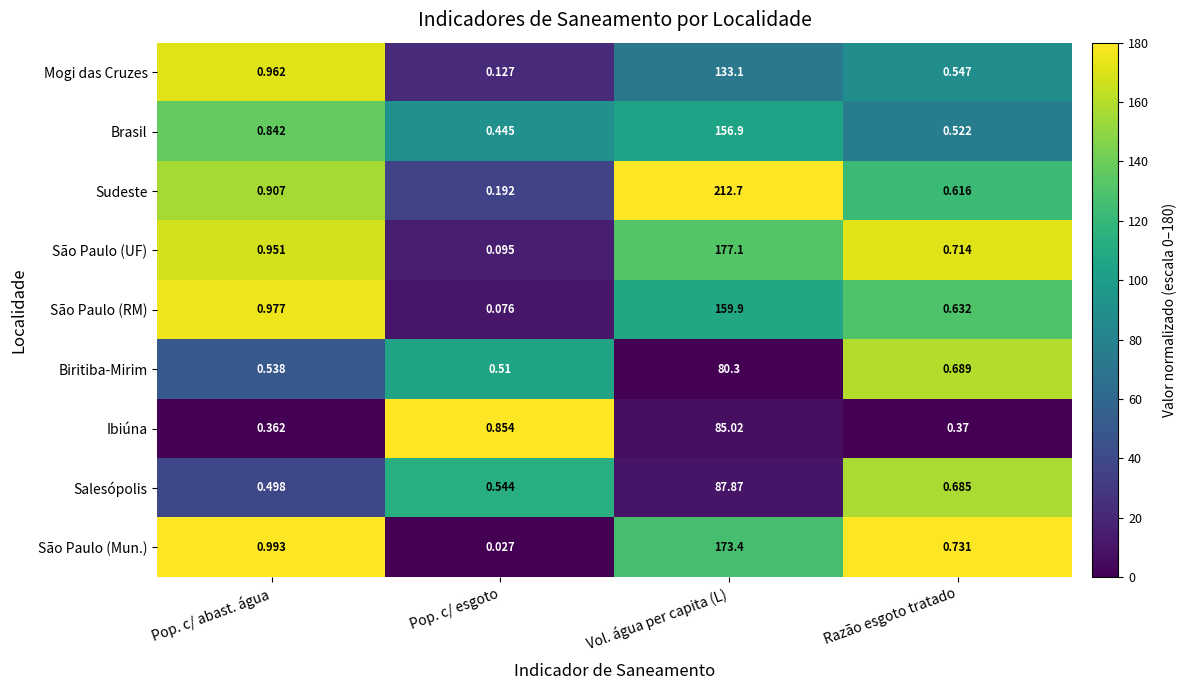

Is the value of Sudeste at Pop. c/ esgoto greater than the value of São Paulo (RM) at Vol. água per capita (L)?

No